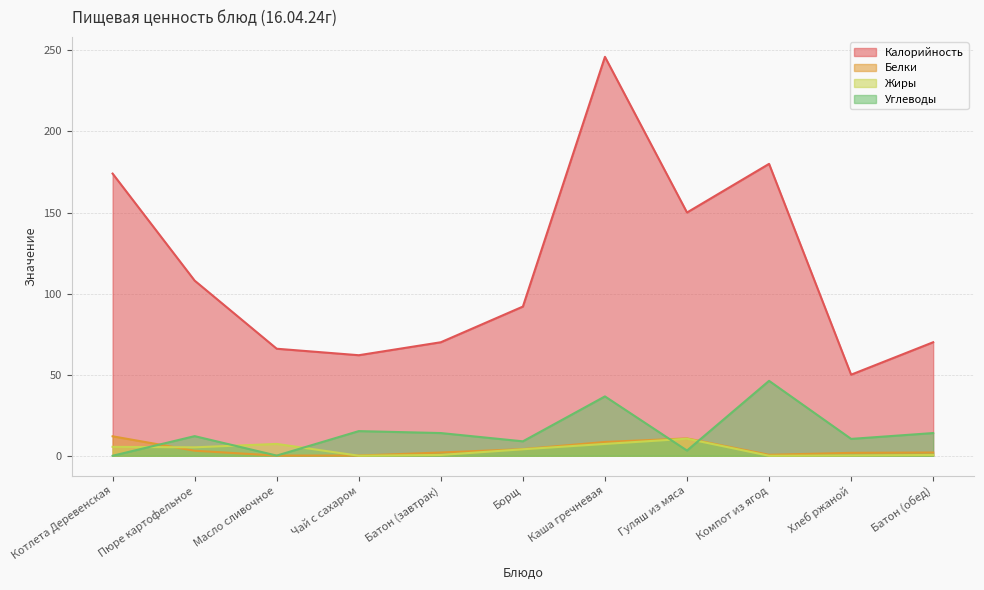

What is the sum of all Калорийность values?

1268.0